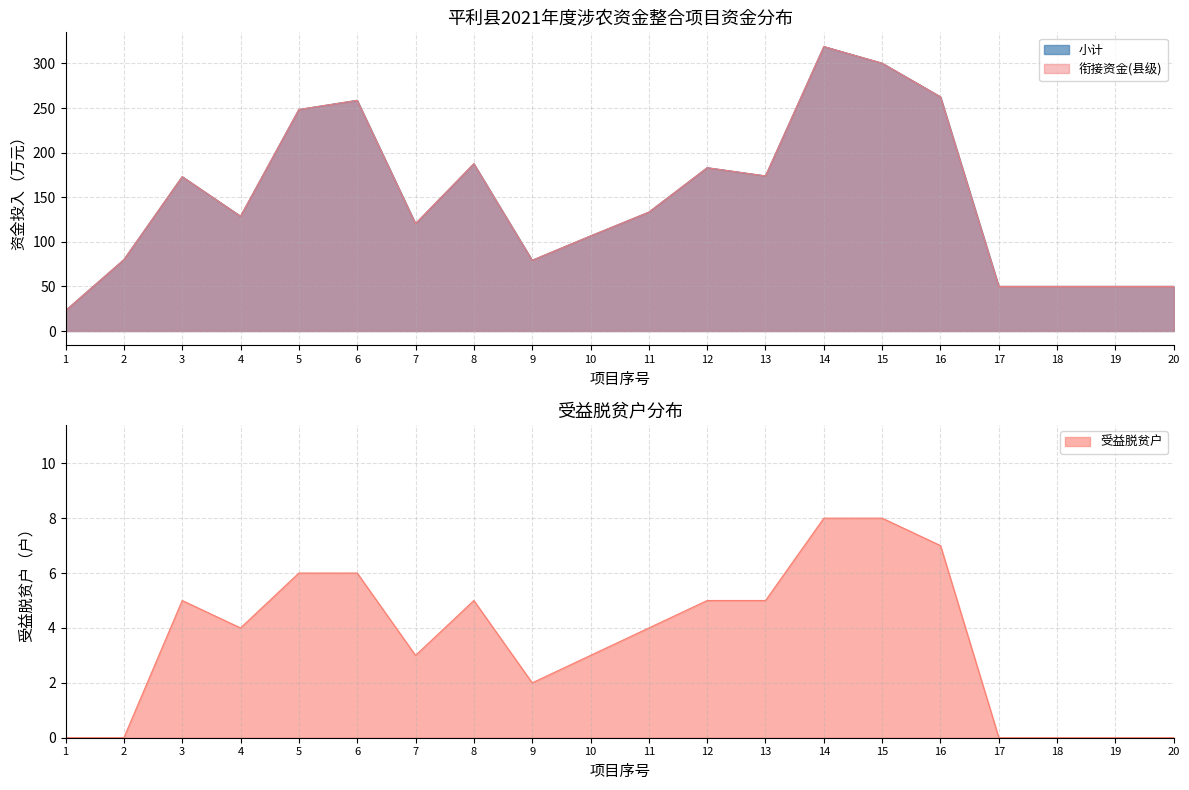

What is the maximum value shown in the chart?

319.0